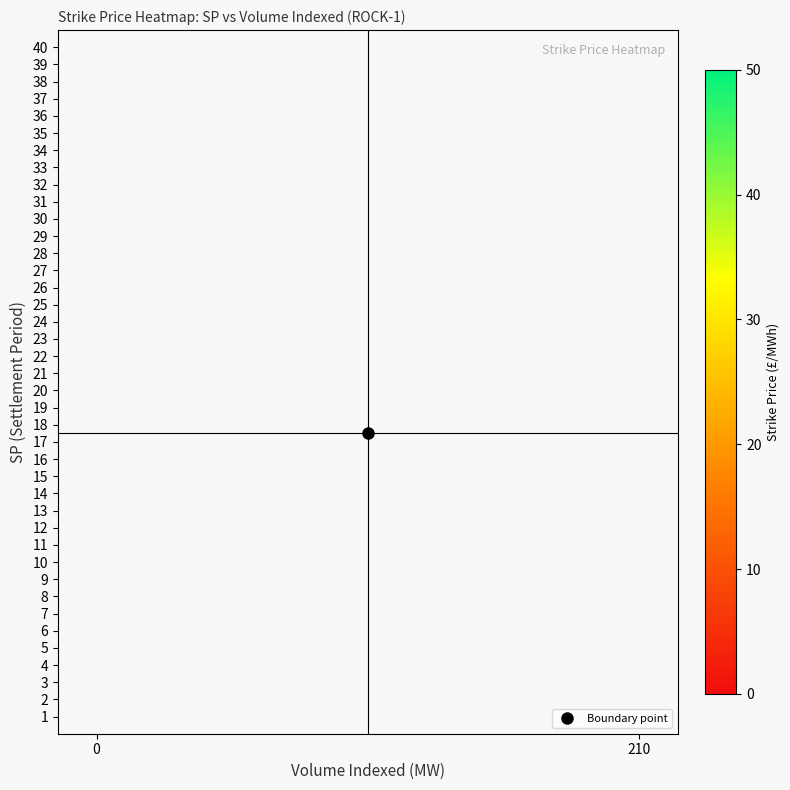

What is the difference between the second highest and minimum values?

41.2